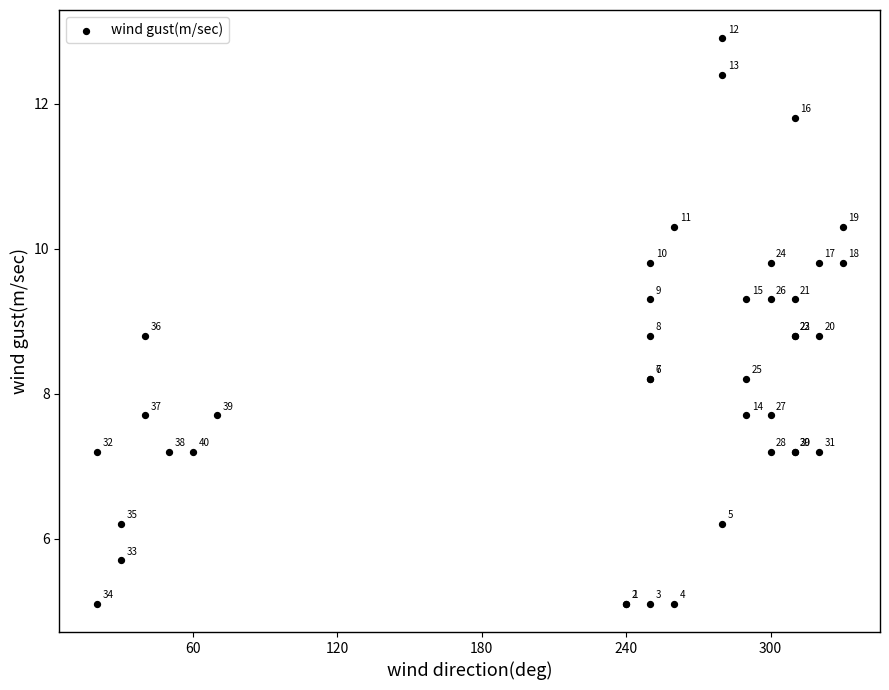

What Y value in the scatter plot is closest to 9?

8.8